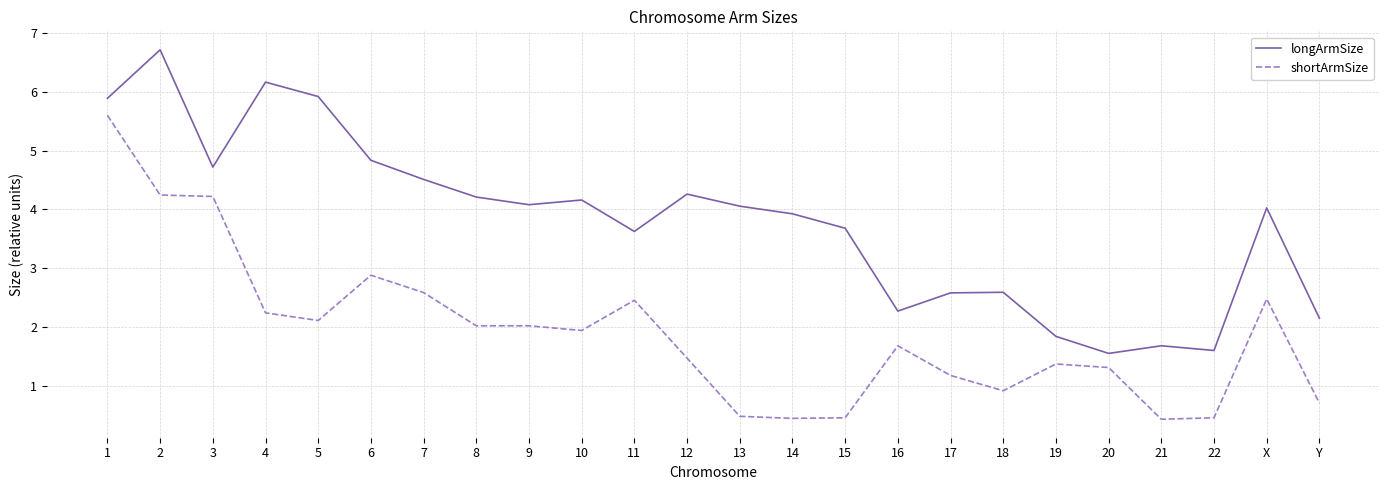

What is the spread (max minus min) of values at 12?

2.8